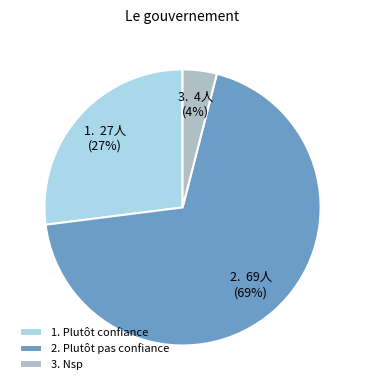

True or false: 2. Plutôt pas confiance accounts for 82% of the total.

False